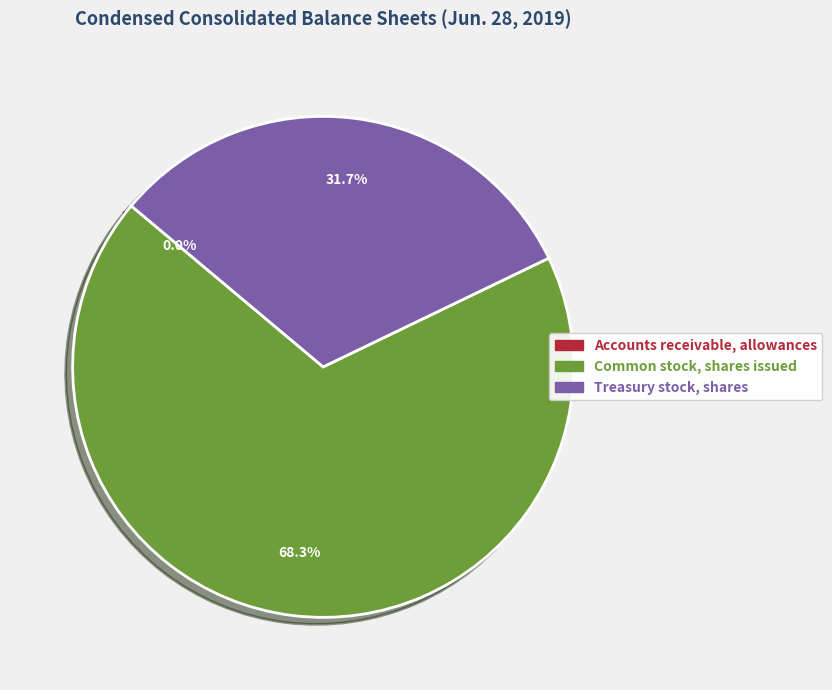

Which slice represents more than half of the pie?

Common stock, shares issued